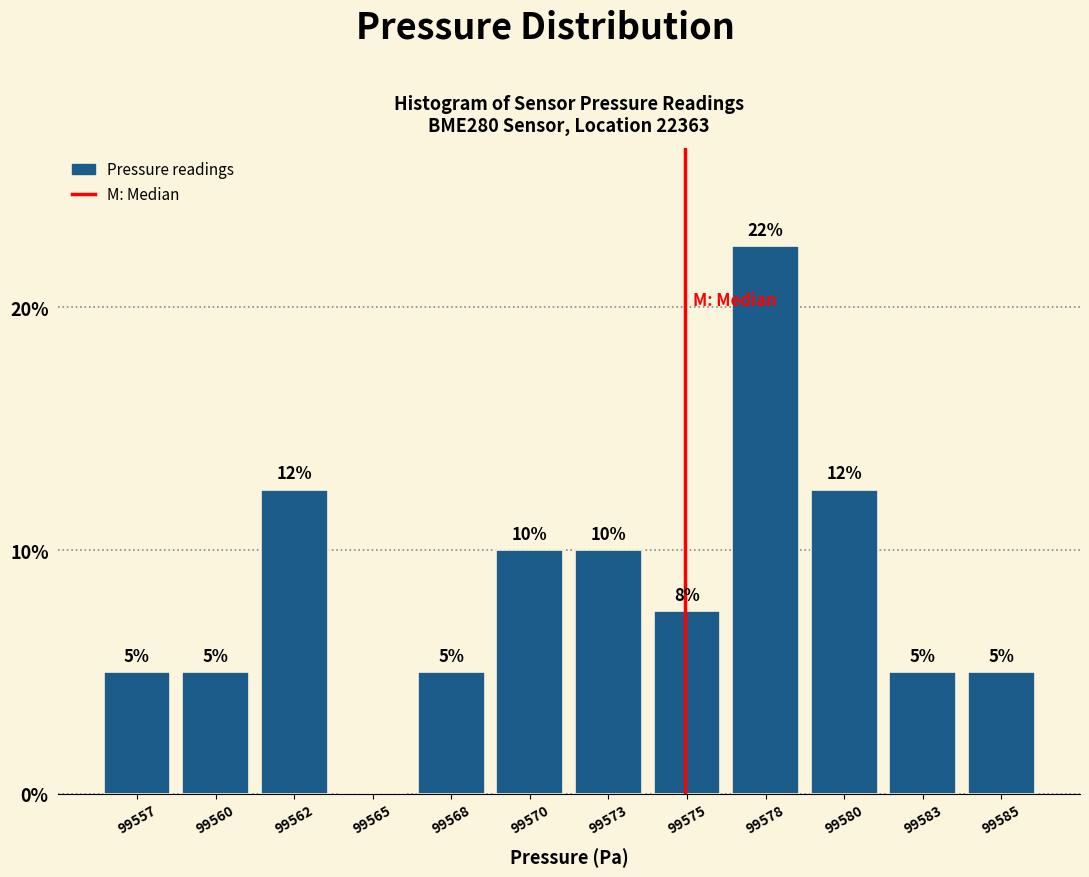

What is the maximum value shown in the chart?

22.5